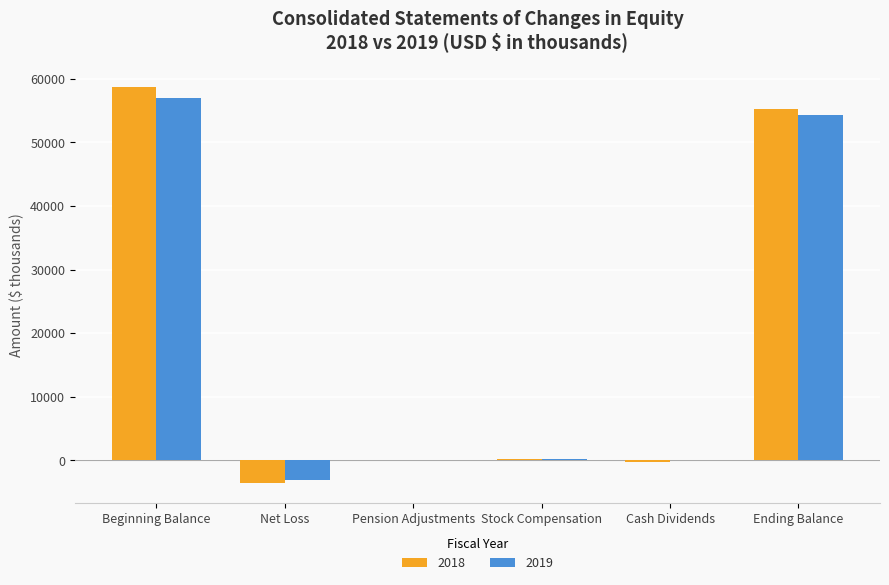

Which series has the widest spread of values?

2018